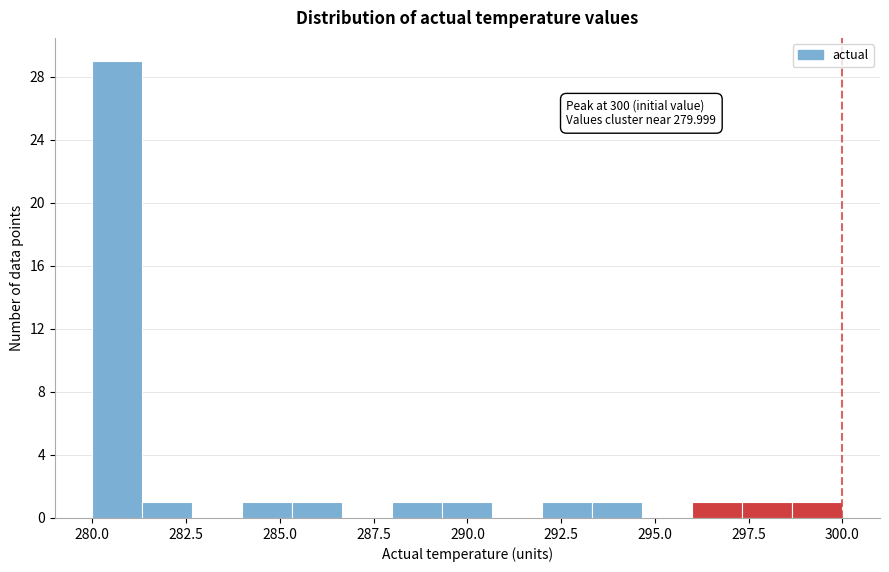

Read against the x-axis, roughly where is the centre of the tallest bar?

280.5